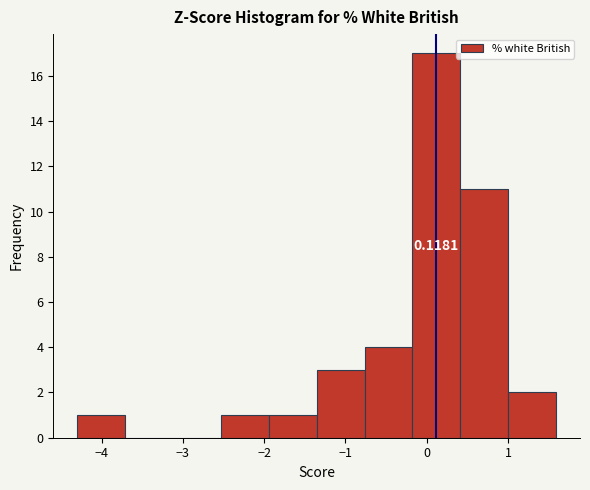

Over which range of the x-axis is the bar tallest?

-0.2 to 0.4